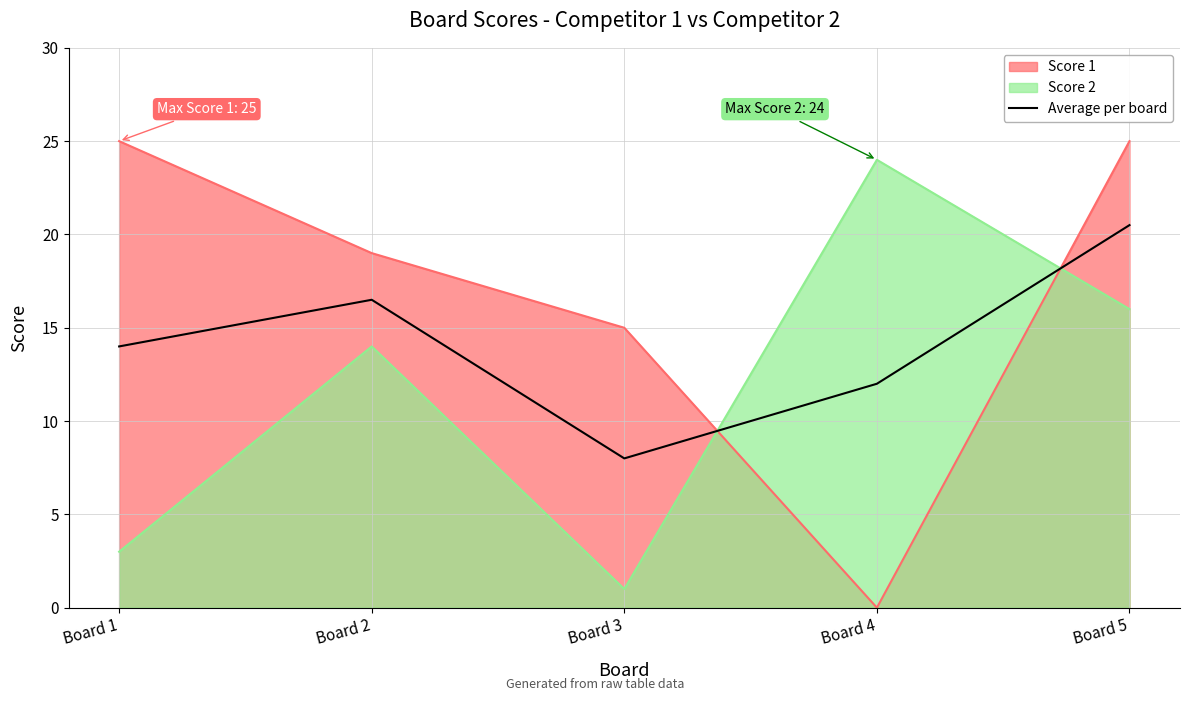

True or false: there are more than 0 points higher than both neighbors.

True